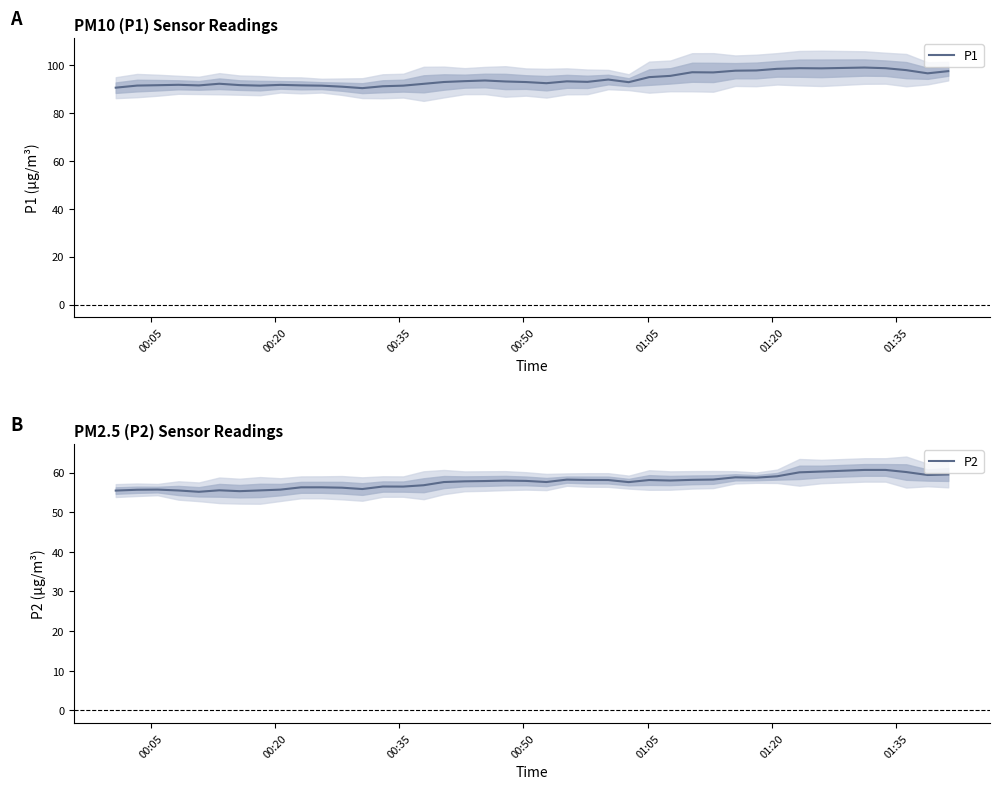

Which series has the largest range (max minus min)?

P1